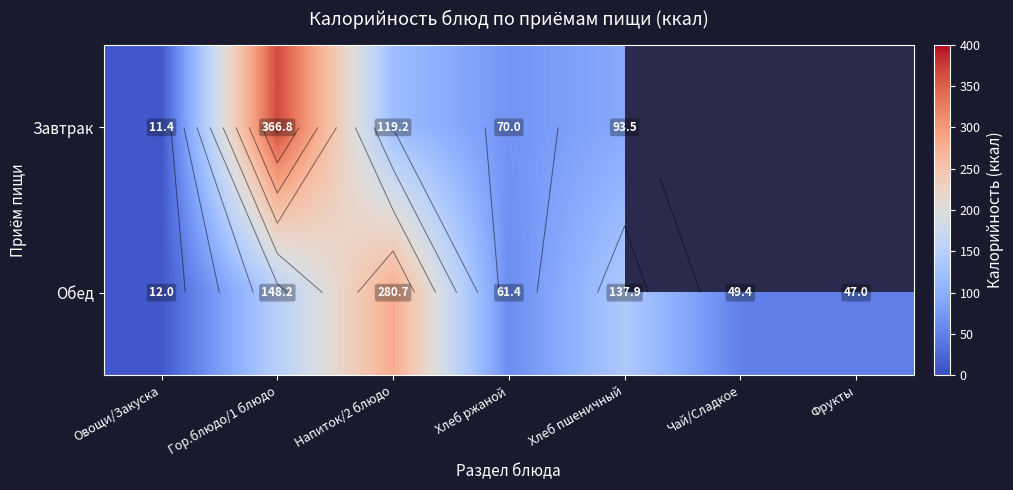

At which category does the chart reach its minimum across all series?

Овощи/Закуска